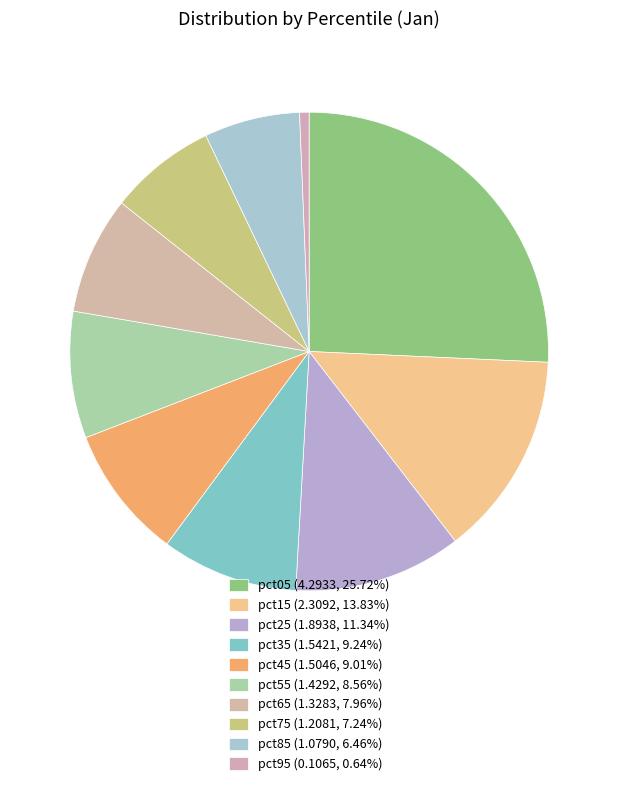

What is the change in value from pct45 to pct95?

-1.4